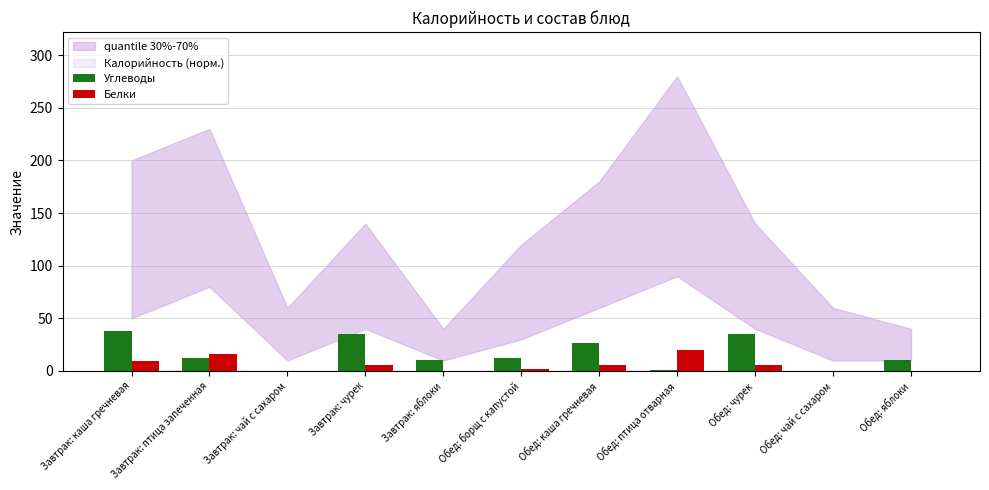

The value of Белки at Обед: яблоки is 0. True or false?

True